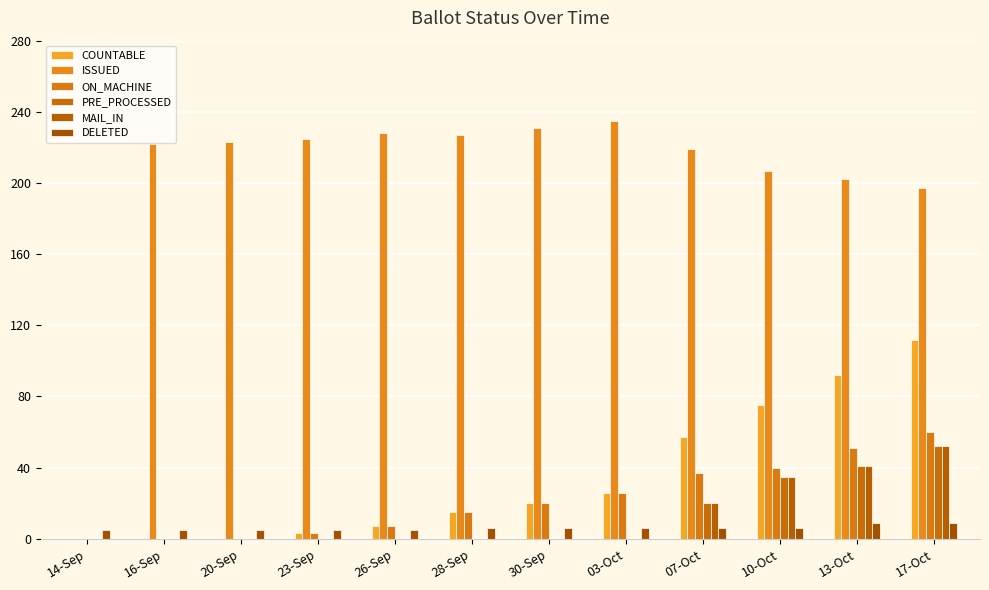

What value does the ON_MACHINE series have at 13-Oct, to the nearest 5?

50